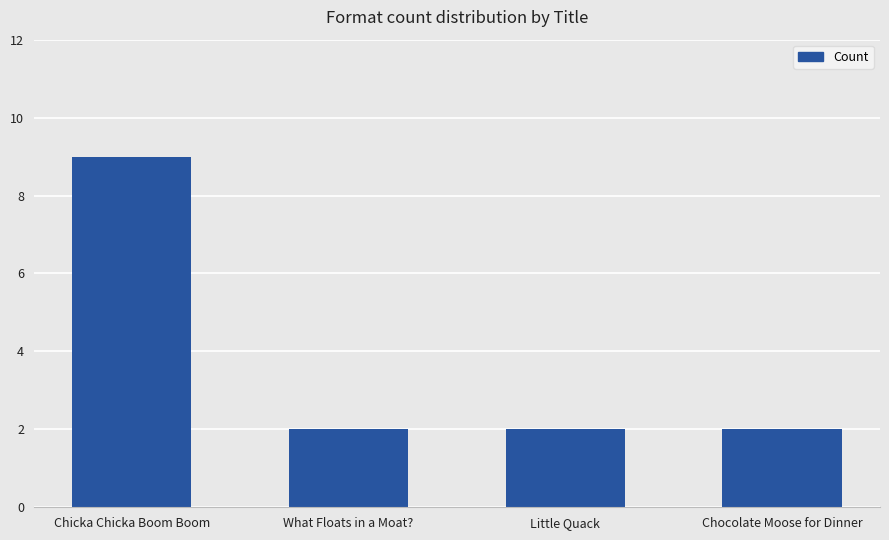

What position from the right is Chocolate Moose for Dinner?

1